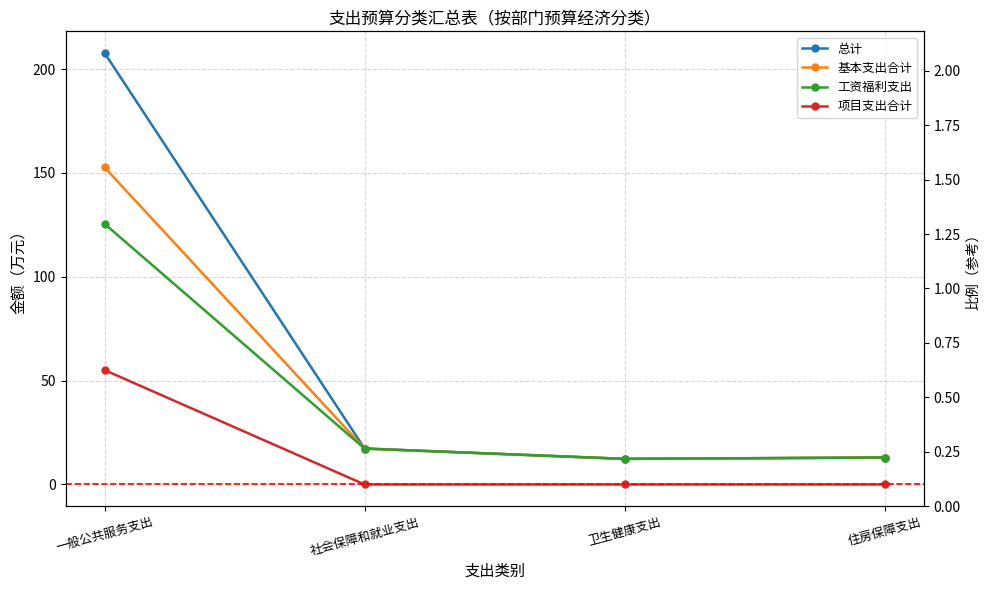

Reading right to left, list all the values displayed in this chart.

总计: 13.0	12.3	17.3	207.8
基本支出合计: 13.0	12.3	17.3	152.7
工资福利支出: 13.0	12.3	17.3	125.5
项目支出合计: 0.0	0.0	0.0	55.1